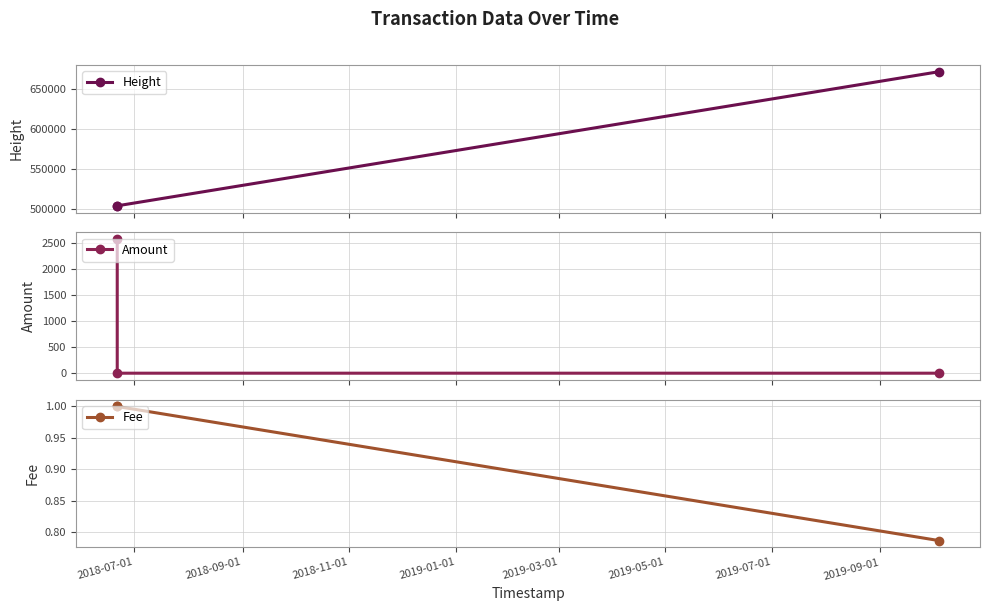

What is the value of the Height point at the 2nd from the left?

503717